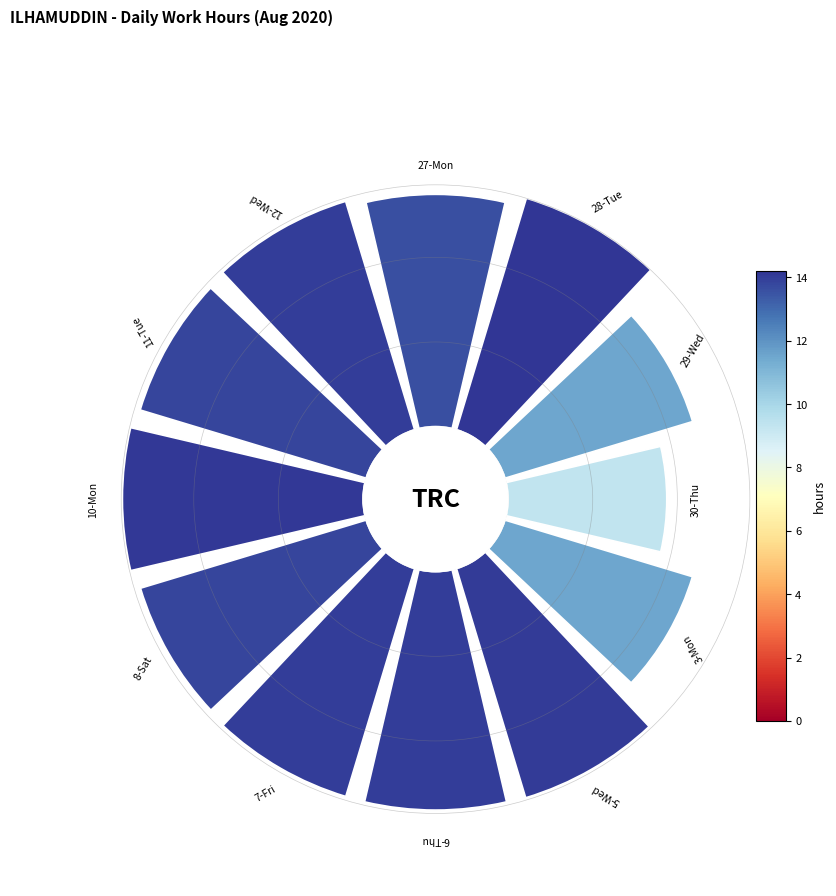

How many segments does this pie chart have?

12